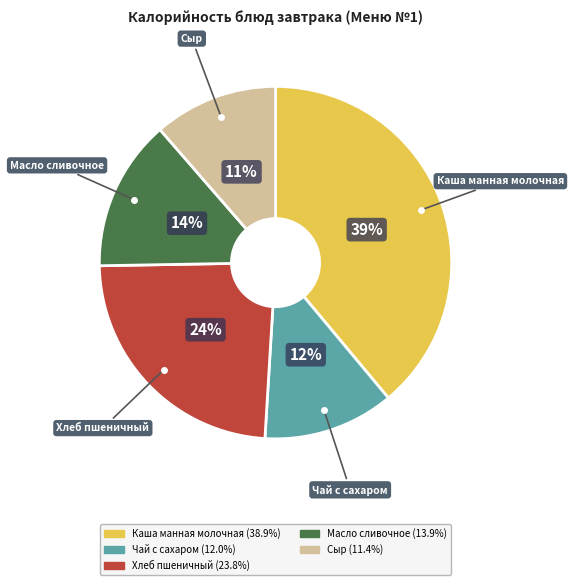

Is there any slice that represents more than half of the pie?

No